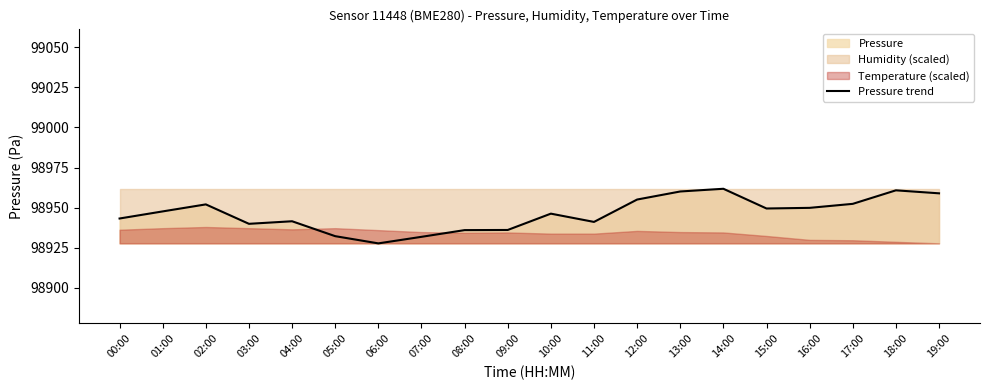

Rank the categories by value from lowest to highest.

06:00, 07:00, 05:00, 08:00, 09:00, 03:00, 11:00, 04:00, 00:00, 10:00, 01:00, 15:00, 16:00, 02:00, 17:00, 12:00, 19:00, 13:00, 18:00, 14:00